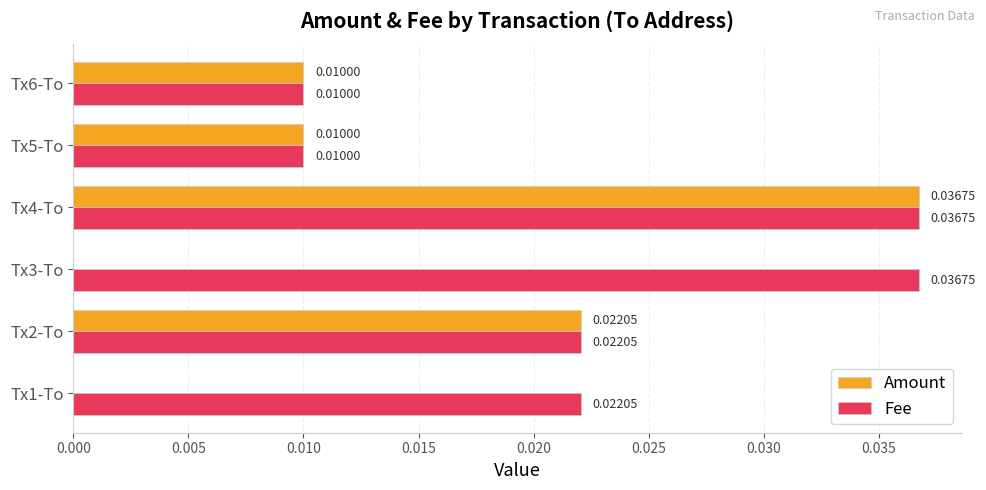

Is the value of Fee at Tx2-To greater than the value of Amount at Tx4-To?

No